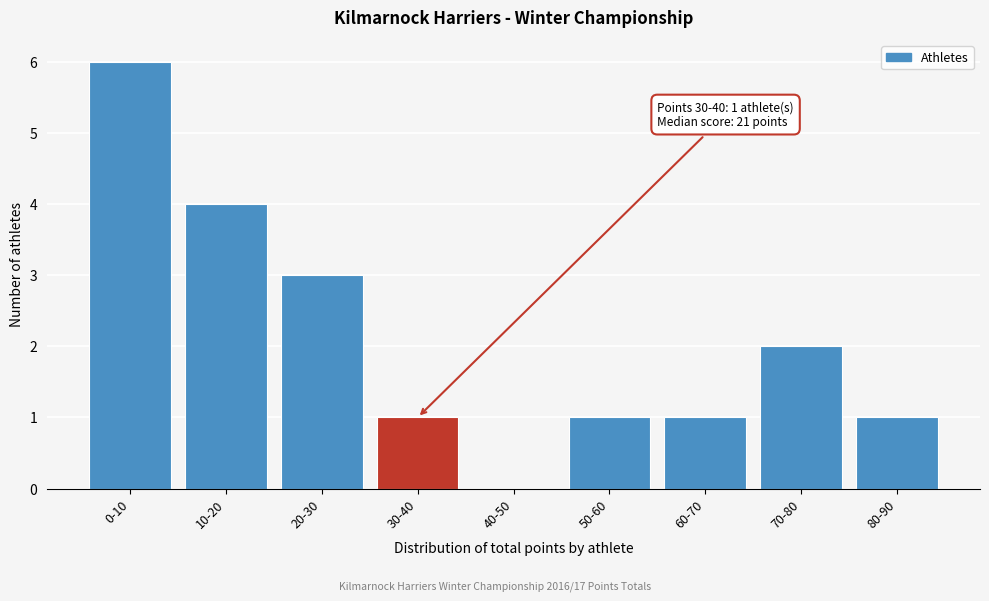

Reading left to right, extract all data points from this chart.

0-10=6	10-20=4	20-30=3	30-40=1	40-50=0	50-60=1	60-70=1	70-80=2	80-90=1